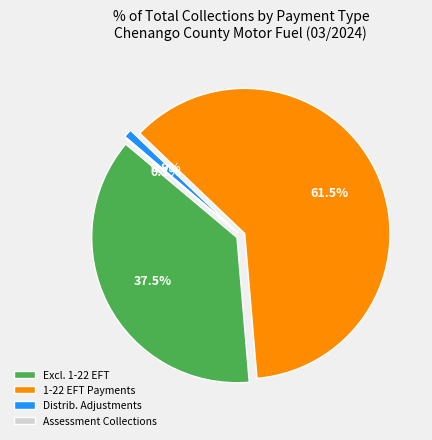

The Payments (Excluding 1-22 EFT) slice represents 37% of the pie. True or false?

True